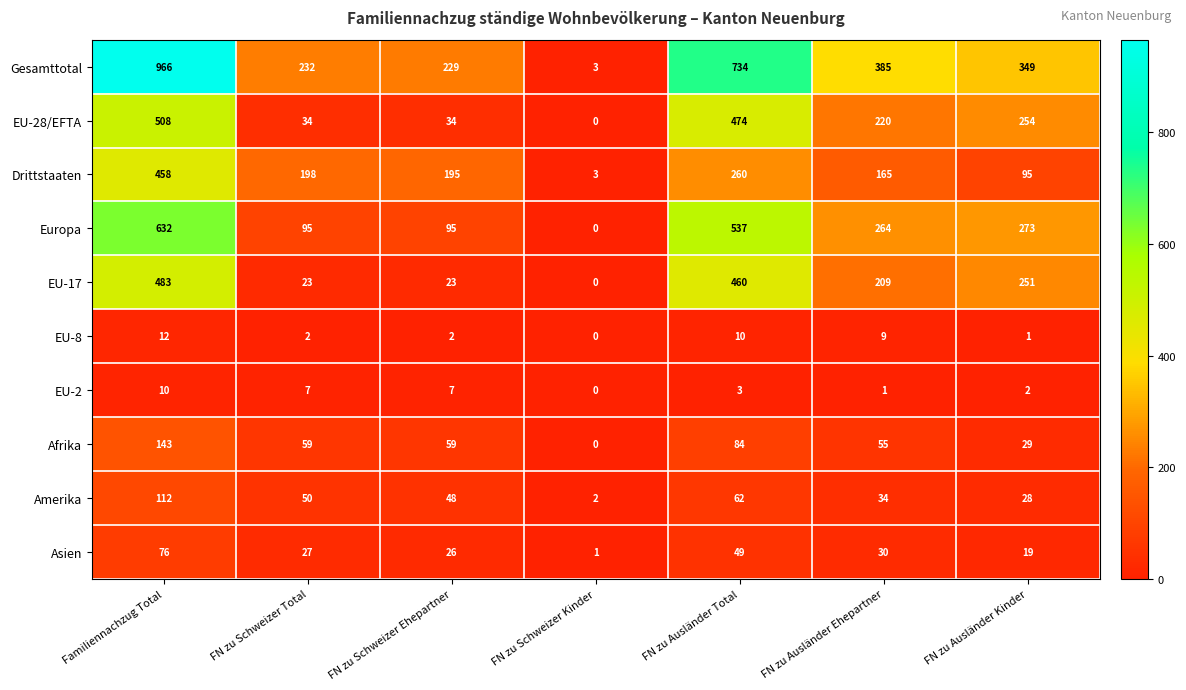

Which series has the largest total across all categories?

Gesamttotal